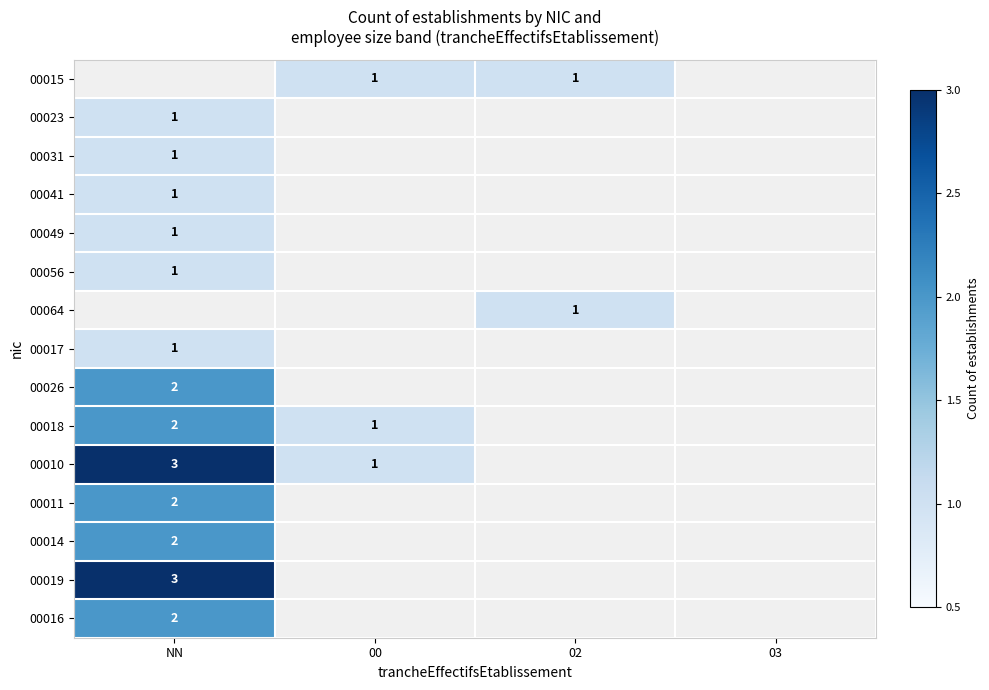

True or false: 00056 has a value of 2 at NN.

False